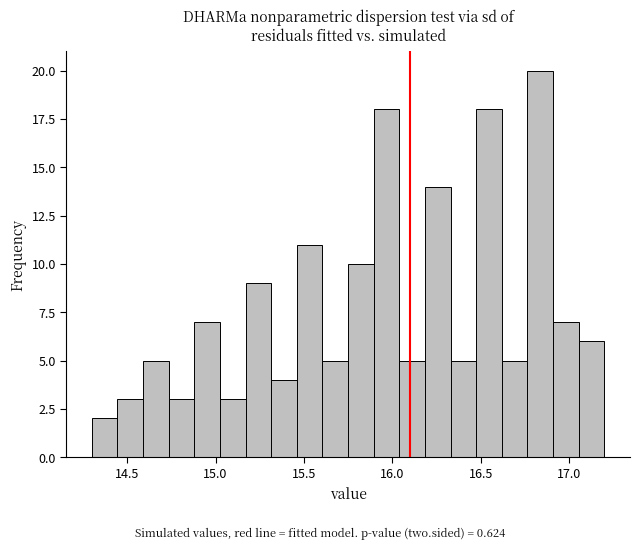

Read against the x-axis, roughly where is the centre of the tallest bar?

16.85